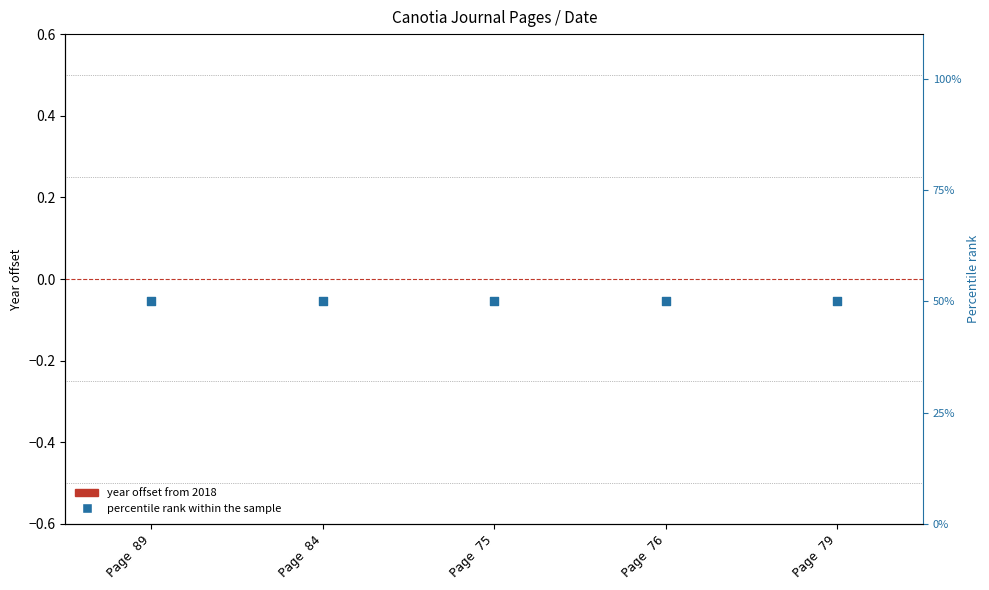

What are all the series names shown in the legend?

year offset from 2018, percentile rank within the sample